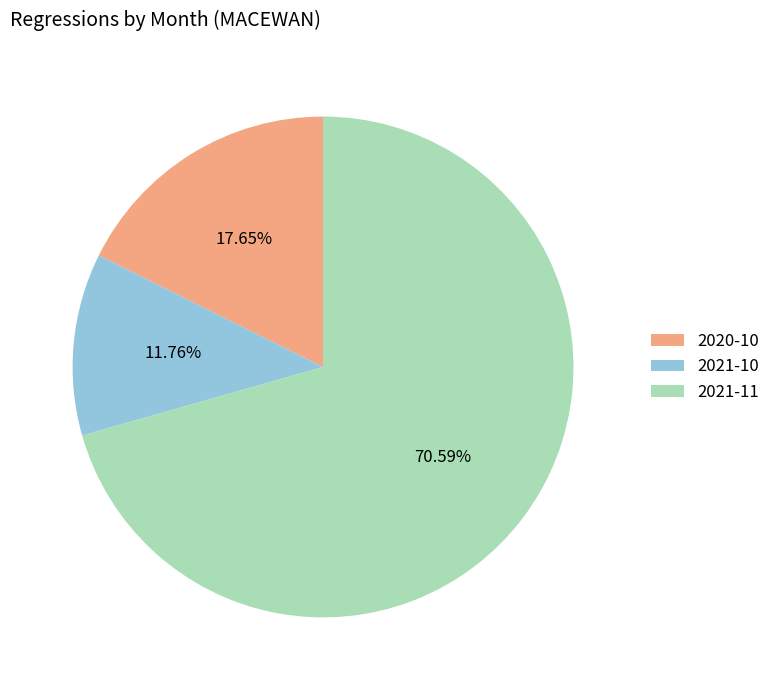

Is it true that 2021-10 is 12% of the pie?

True